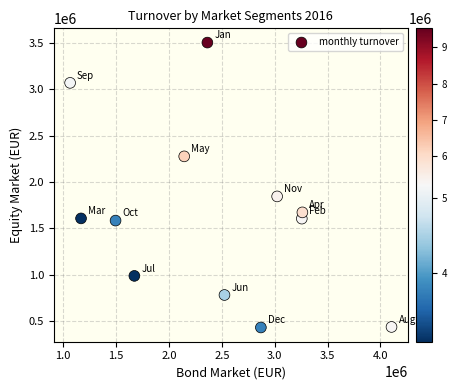

What is the average Y value?

1651193.1